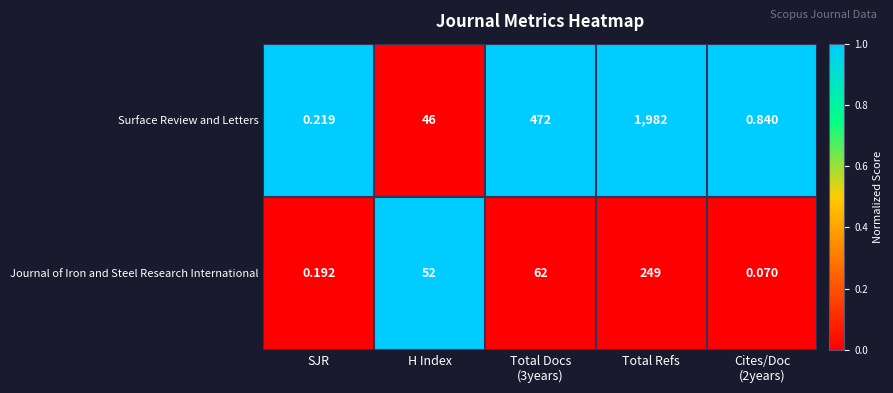

How many categories are shown in the chart?

5